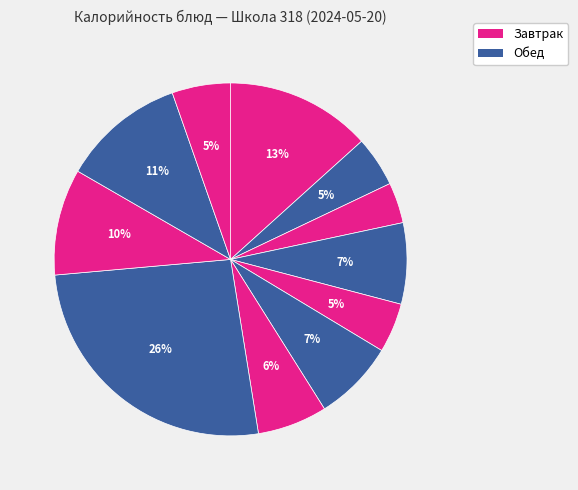

Does any single category account for the majority?

No